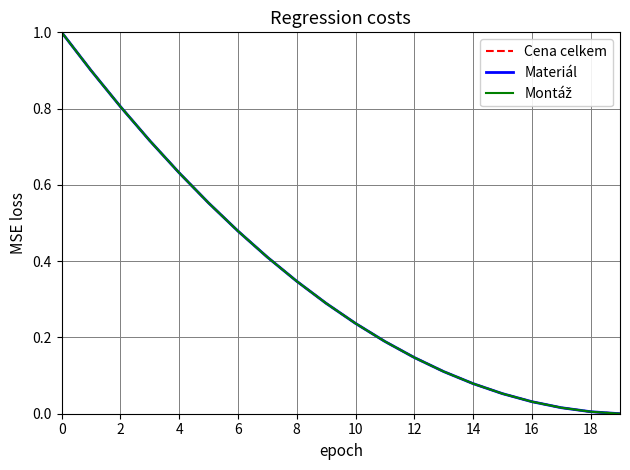

Does the chart display data point markers on the line(s)?

No